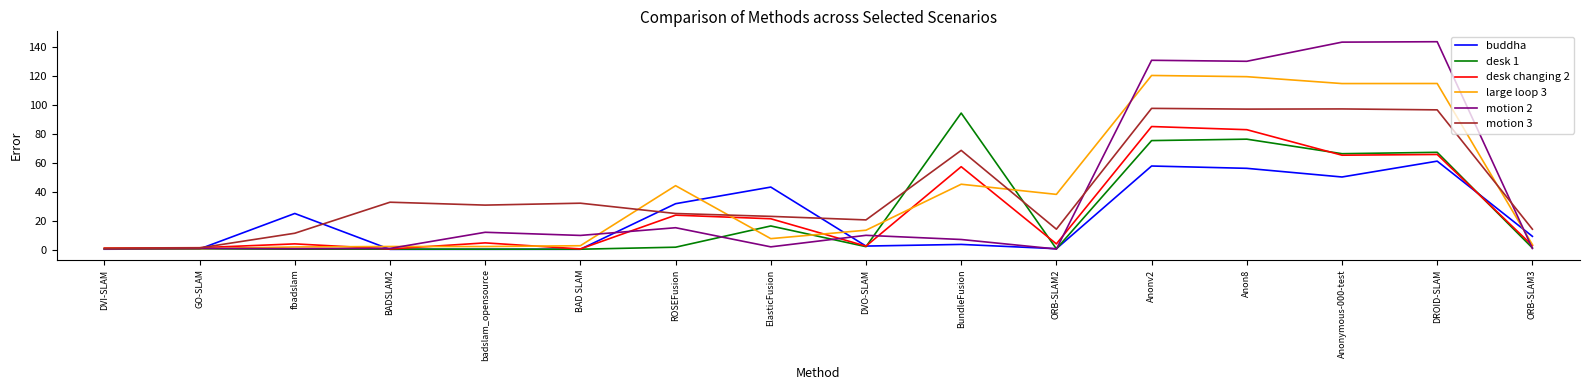

What is the maximum value shown in the chart?

143.6